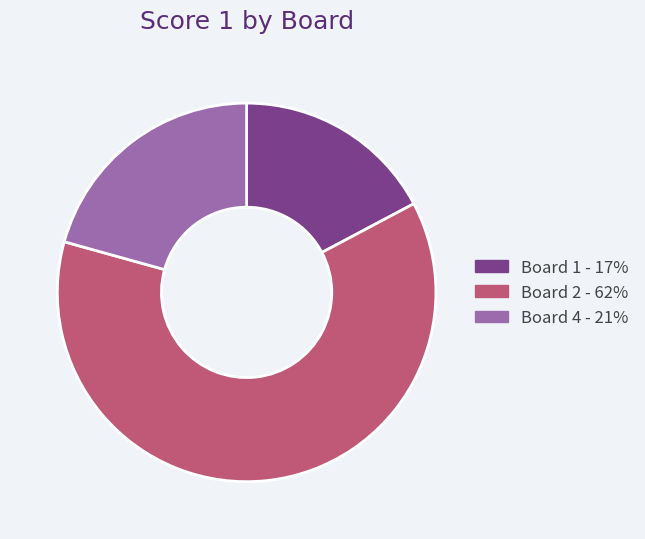

Does any single category account for the majority?

Yes